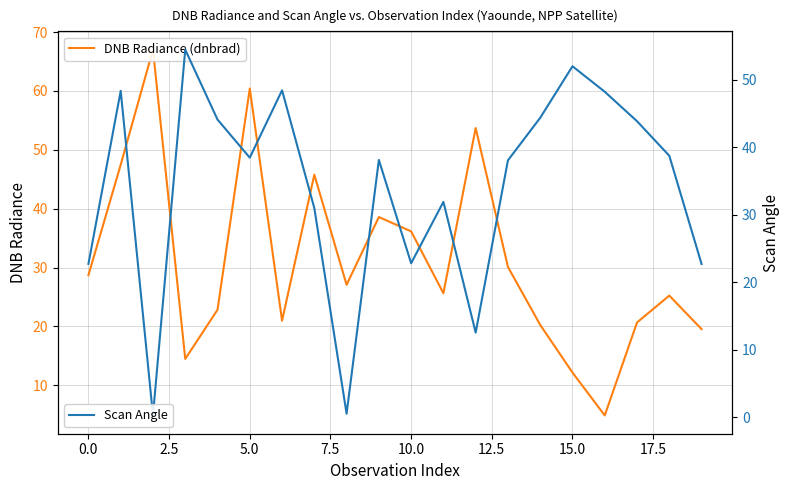

What is the difference between the highest and lowest values at 15?

39.8